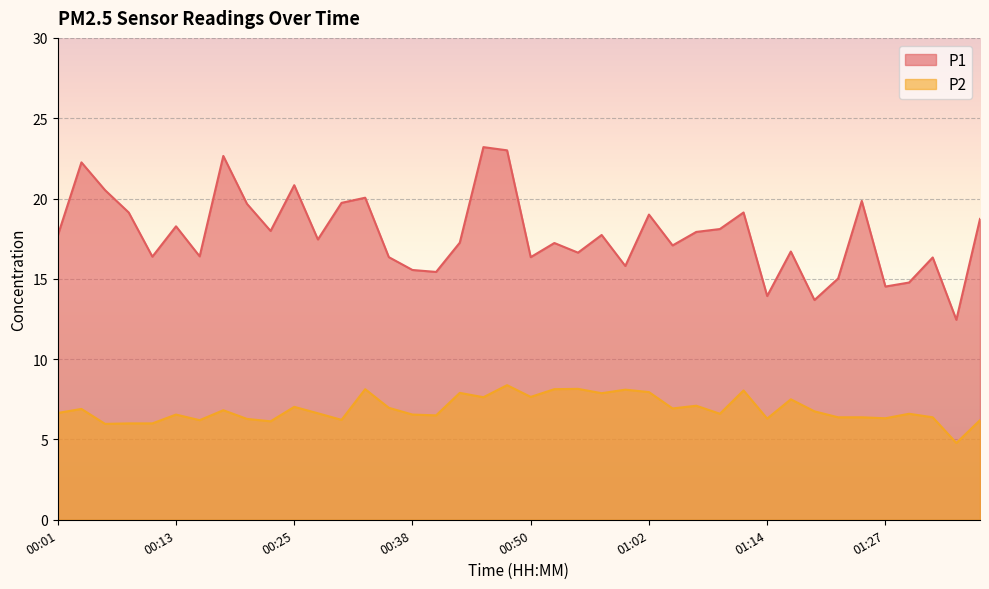

At which category does the chart reach its peak across all series?

00:45